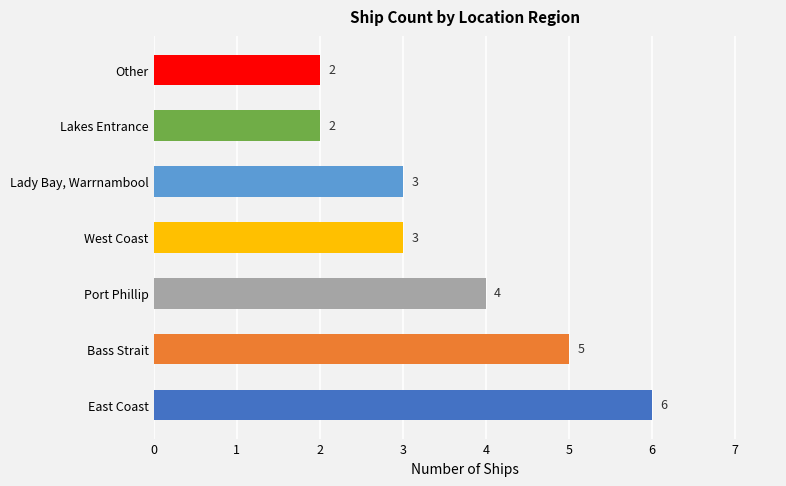

Reading bottom to top, extract all data points from this chart.

6	5	4	3	3	2	2